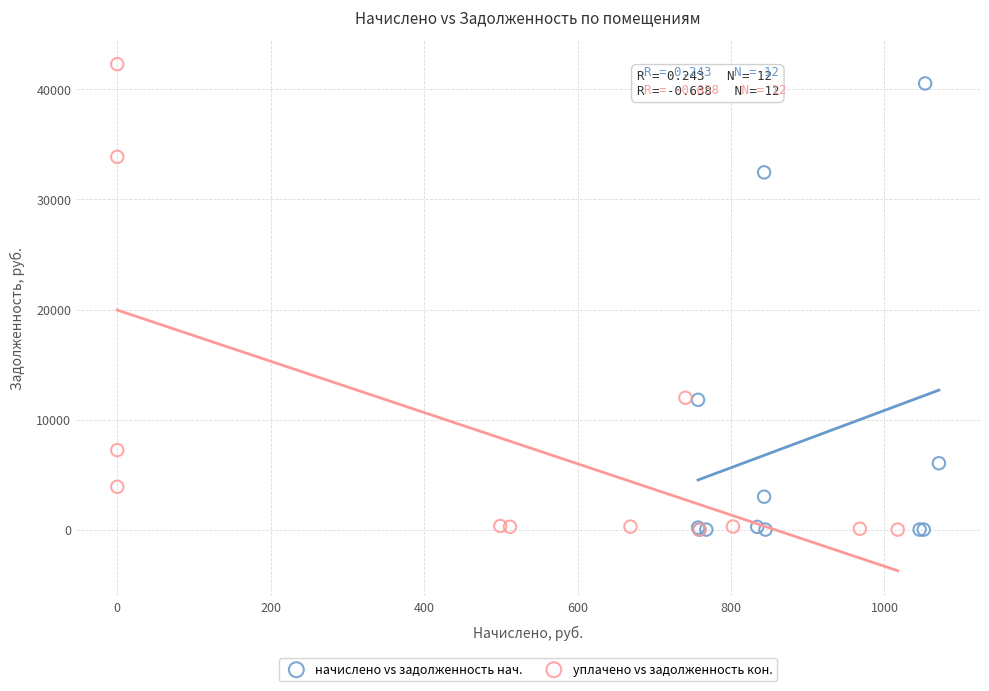

Which series has the widest spread of Y values?

уплачено vs задолженность кон.